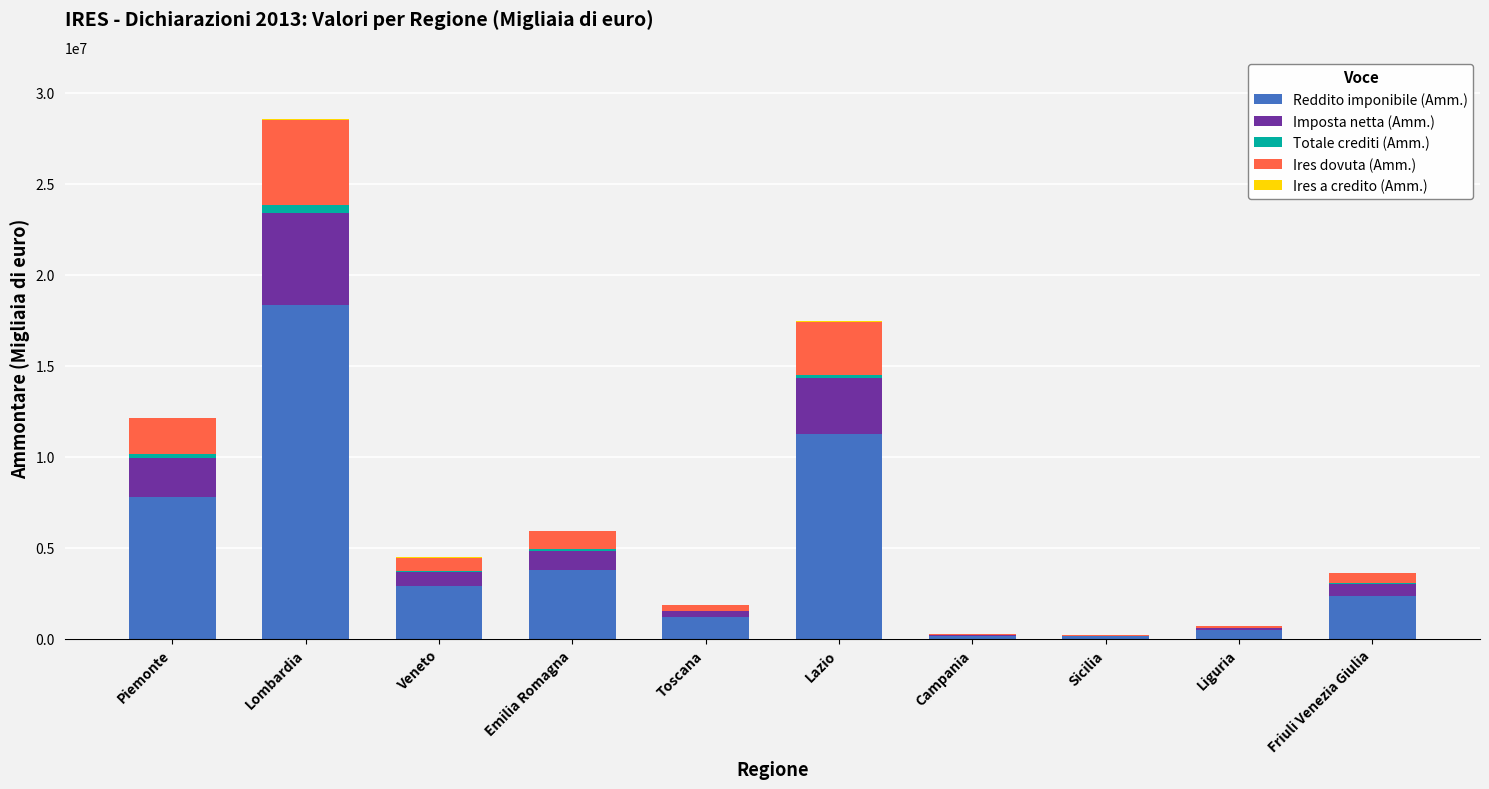

At which category is the sum across all series the highest?

Lombardia